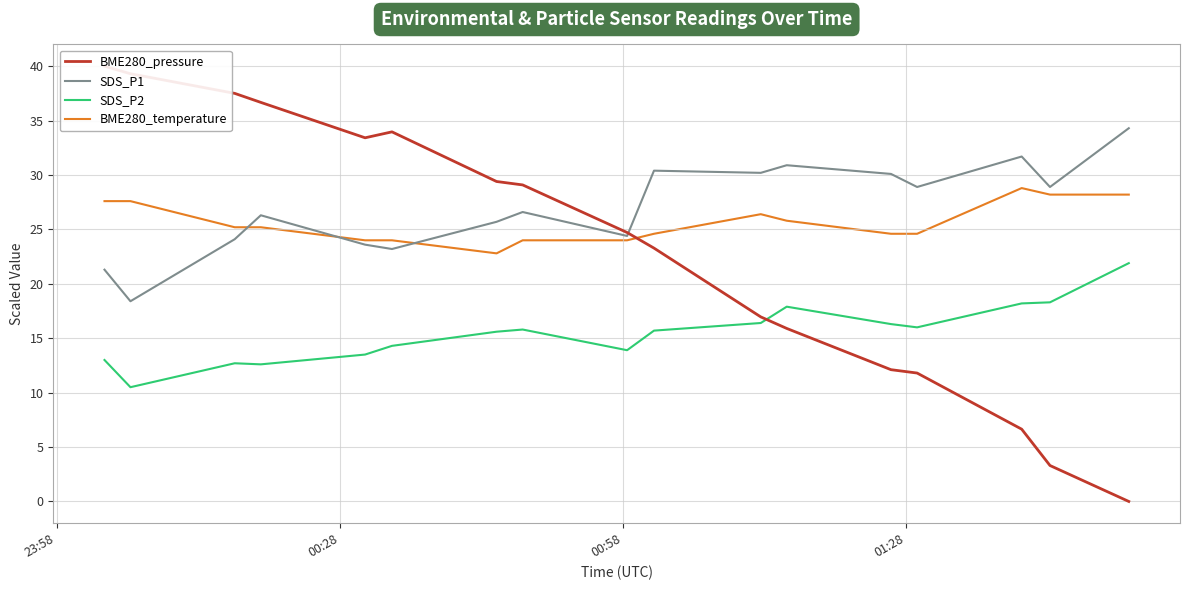

True or false: BME280_temperature and BME280_pressure cross at least once.

True